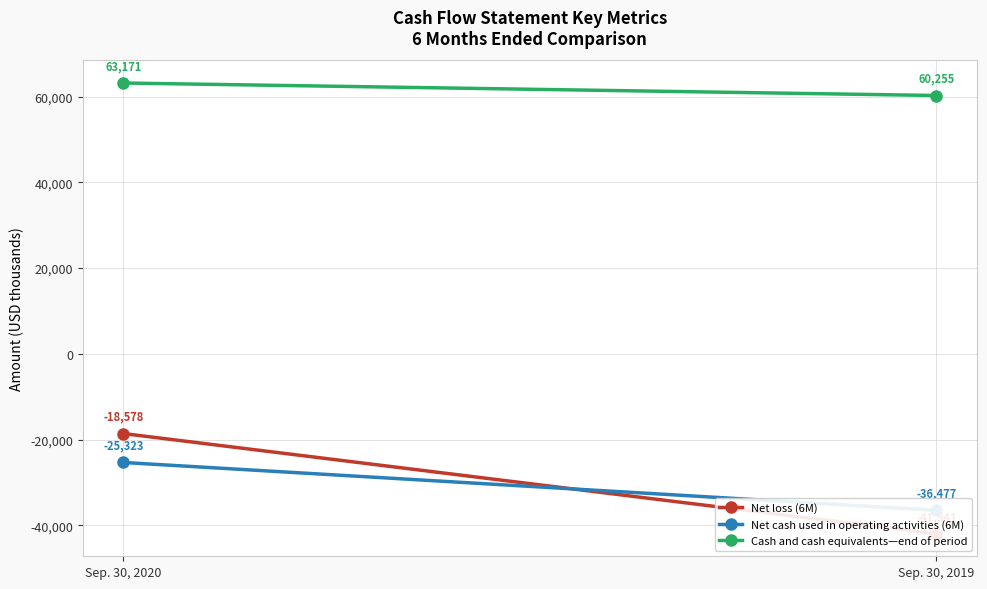

At which label is Net cash used in operating activities (6M) closest to -30900?

Sep. 30, 2020